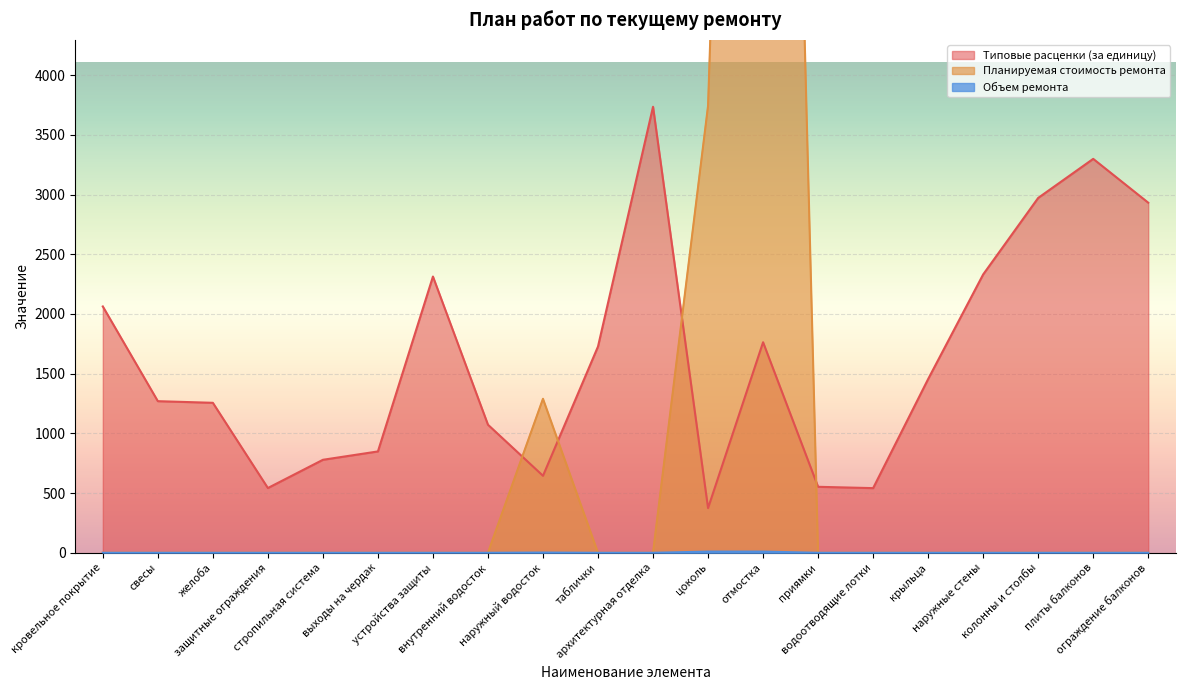

Reading left to right, extract all data points from this chart.

Типовые расценки (за единицу): кровельное покрытие=2062.8	свесы=1269.7	желоба=1256.0	защитные ограждения=542.3	стропильная система=778.8	выходы на чердак=848.8	устройства защиты=2313.3	внутренний водосток=1072.5	наружный водосток=644.9	таблички=1727.4	архитектурная отделка=3735.1	цоколь=374.2	отмостка=1763.2	приямки=552.6	водоотводящие лотки=541.4	крыльца=1455.0	наружные стены=2331.0	колонны и столбы=2971.8	плиты балконов=3298.8	ограждение балконов=2931.9
Планируемая стоимость ремонта: кровельное покрытие=0.0	свесы=0.0	желоба=0.0	защитные ограждения=0.0	стропильная система=0.0	выходы на чердак=0.0	устройства защиты=0.0	внутренний водосток=0.0	наружный водосток=1289.7	таблички=0.0	архитектурная отделка=0.0	цоколь=3742.2	отмостка=17632.1	приямки=0.0	водоотводящие лотки=0.0	крыльца=0.0	наружные стены=0.0	колонны и столбы=0.0	плиты балконов=0.0	ограждение балконов=0.0
Объем ремонта: кровельное покрытие=0.0	свесы=0.0	желоба=0.0	защитные ограждения=0.0	стропильная система=0.0	выходы на чердак=0.0	устройства защиты=0.0	внутренний водосток=0.0	наружный водосток=2.0	таблички=0.0	архитектурная отделка=0.0	цоколь=10.0	отмостка=10.0	приямки=0.0	водоотводящие лотки=0.0	крыльца=0.0	наружные стены=0.0	колонны и столбы=0.0	плиты балконов=0.0	ограждение балконов=0.0